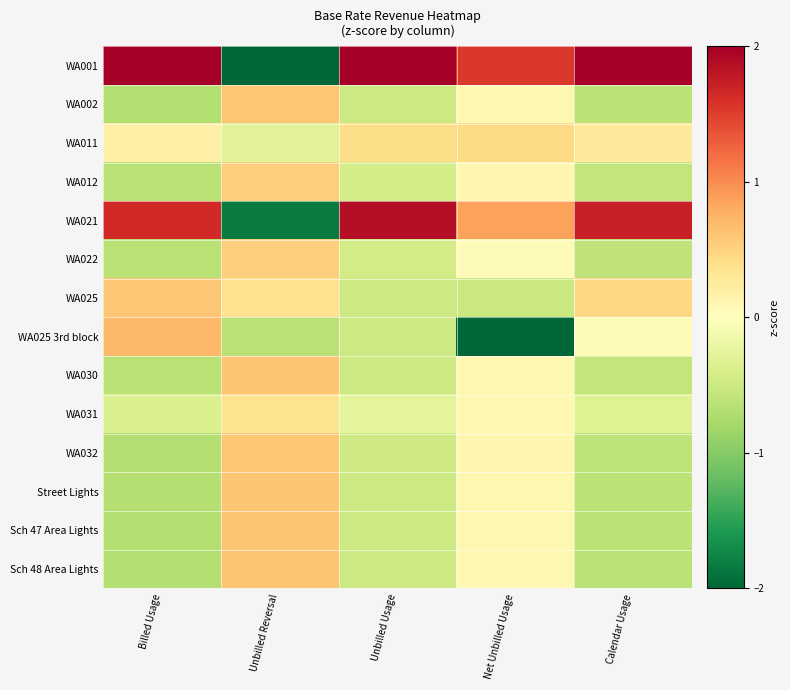

Between Billed Usage and Unbilled Reversal, which is larger?

Billed Usage